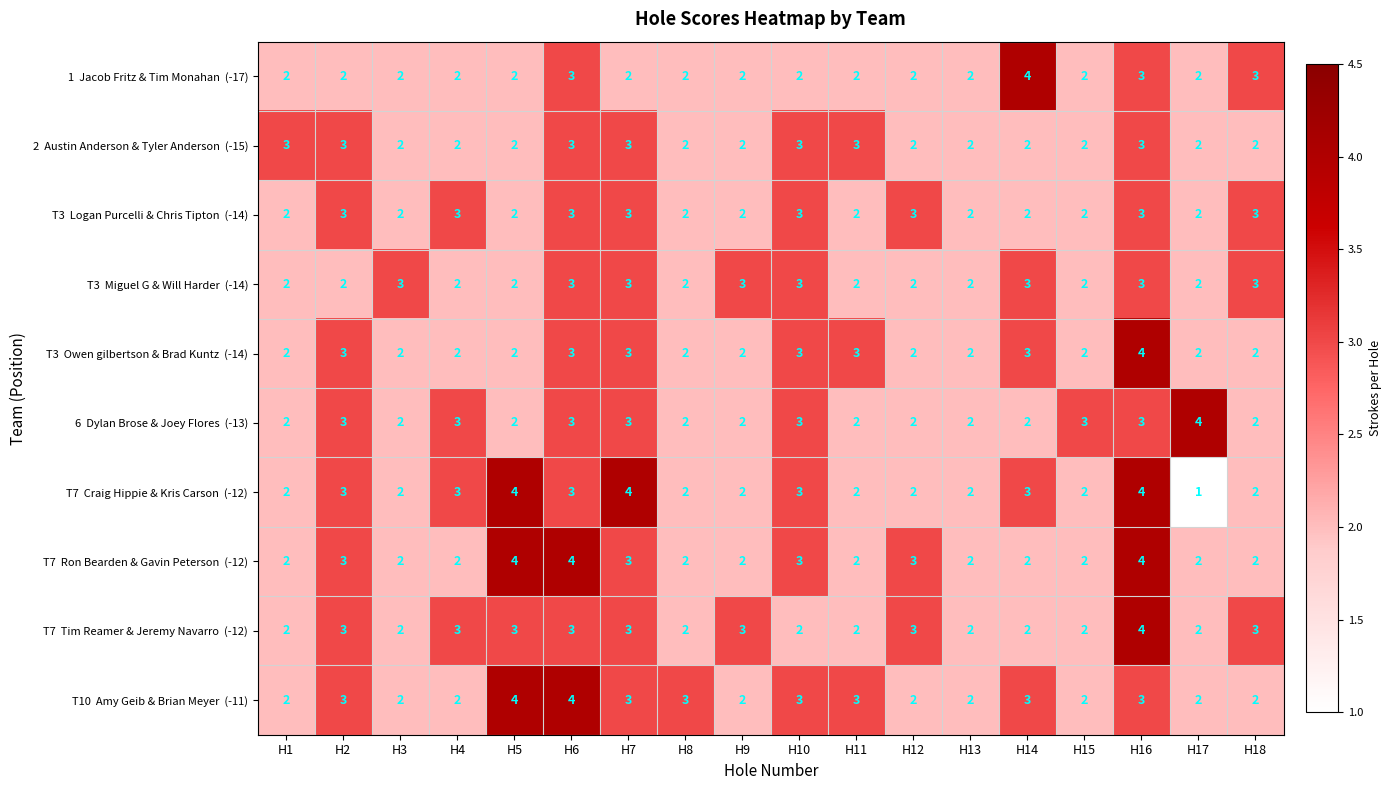

What is the difference between the highest and lowest values at H17?

3